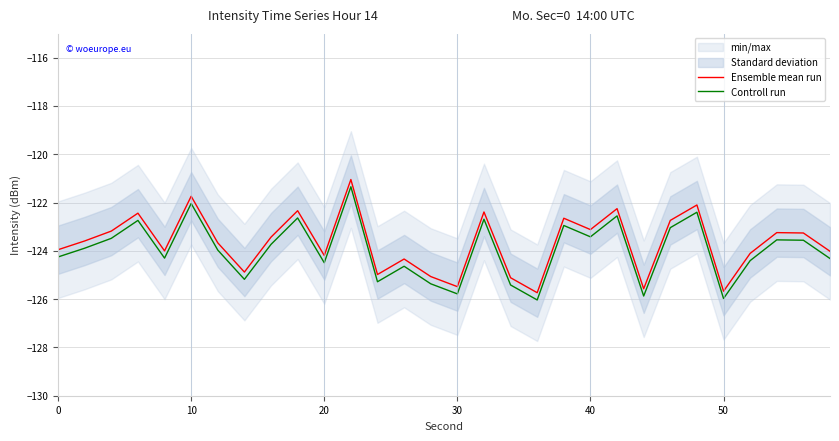

True or false: Ensemble mean run and Controll run intersect in this chart.

False